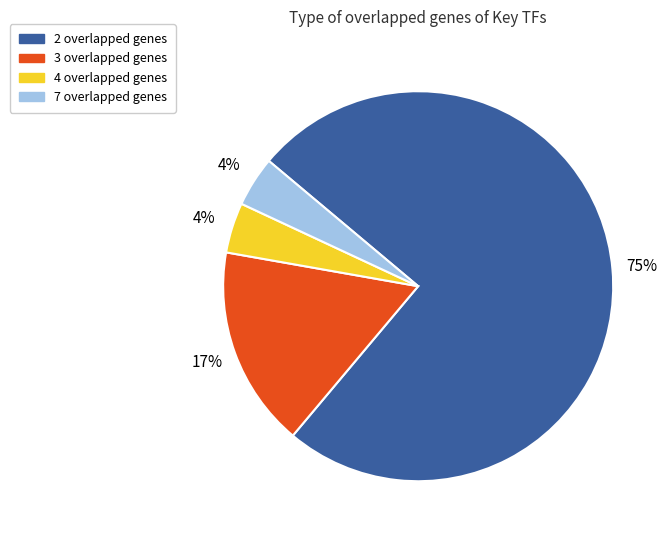

Is there any slice that represents more than half of the pie?

Yes